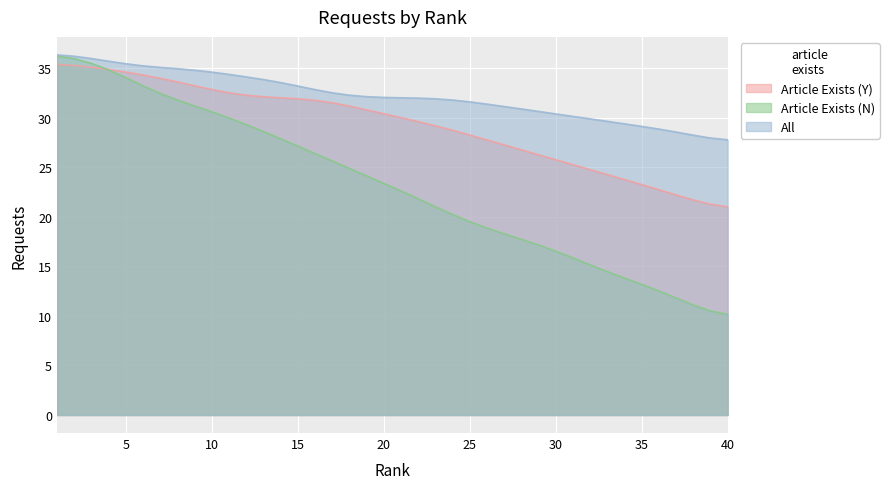

Which series has the widest spread of values?

Article Exists (N)